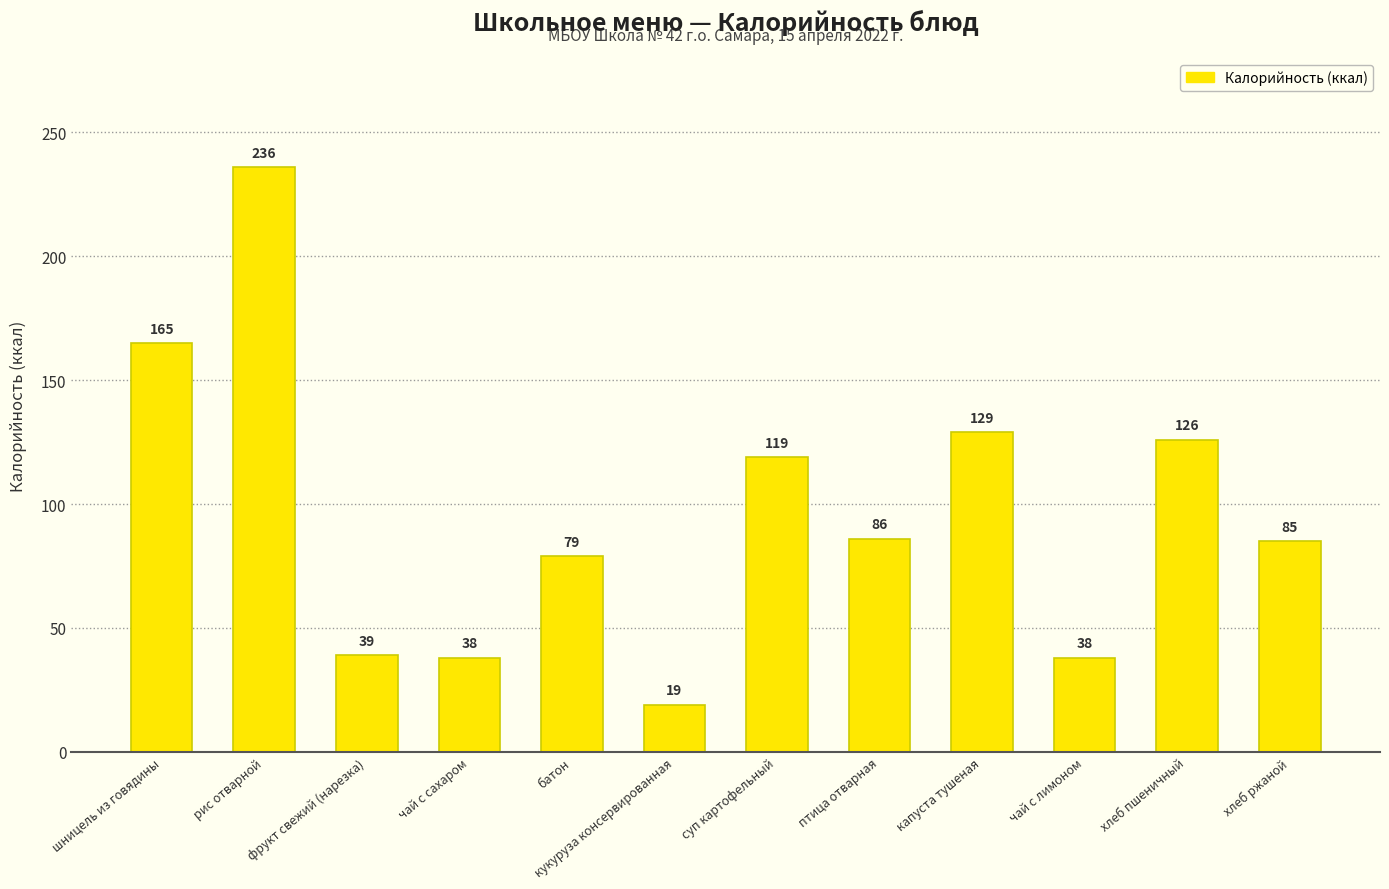

At which label is the value closest to 127?

хлеб пшеничный